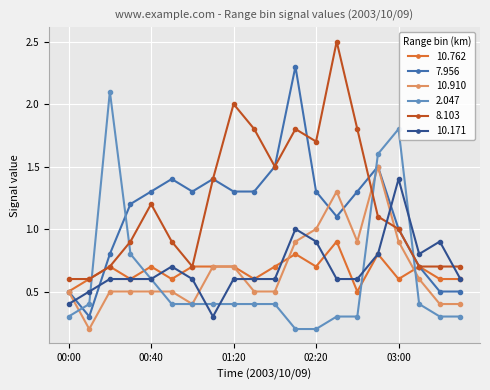

How many distinct data groups are displayed?

6